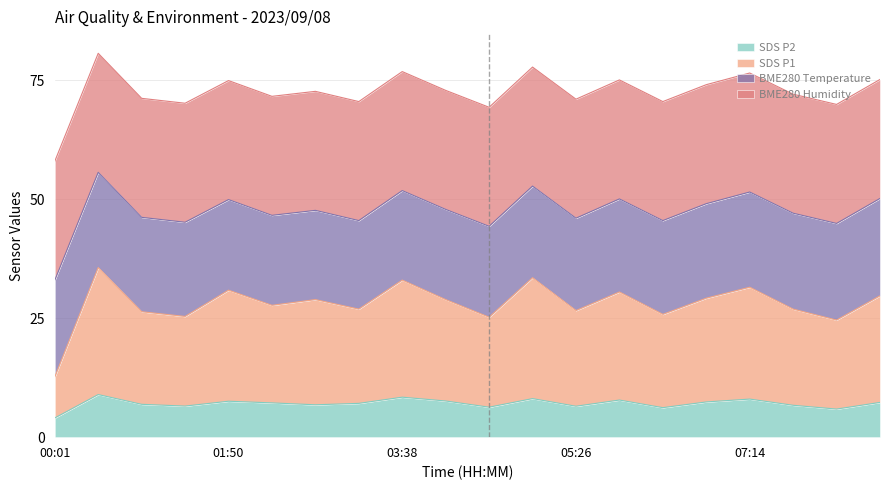

The value of SDS_P2 at 01:22 is 9.8. True or false?

False